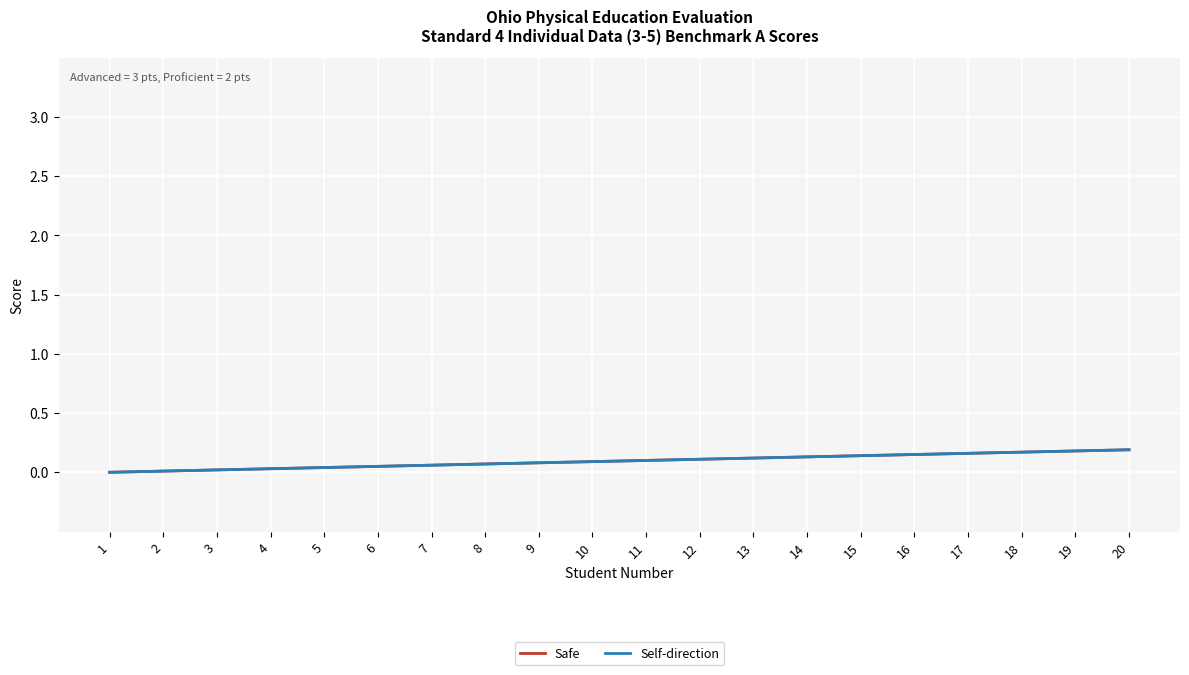

The value of Self-direction at 6 is 0.1. True or false?

True